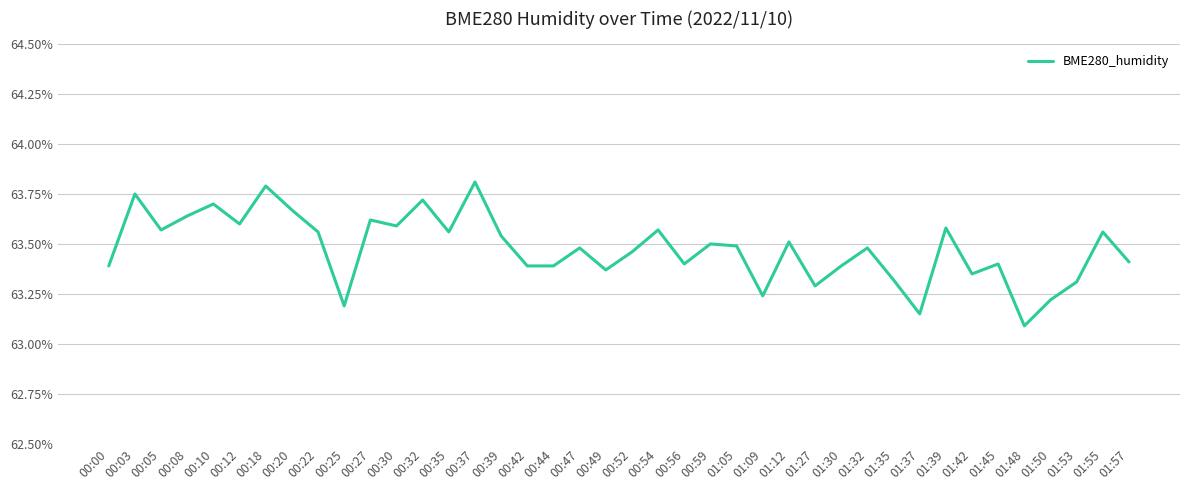

True or false: the data shows 63.4 at 00:42.

True